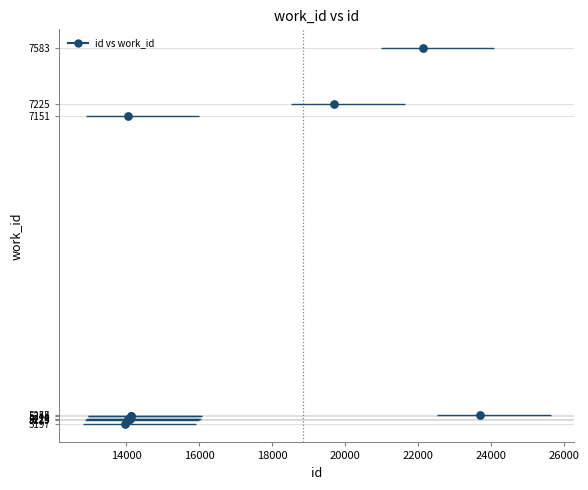

What Y value in the scatter plot is closest to 6390?

7151